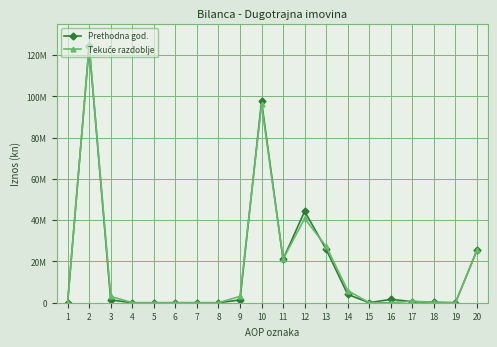

What is the difference between the maximum and second lowest values in the Tekuće razdoblje series?

124695625